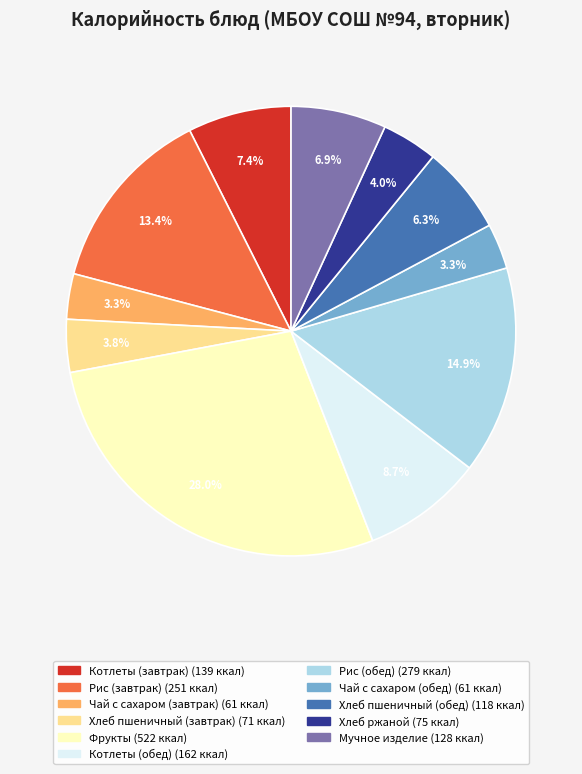

Does Фрукты represent more than half of the total?

No